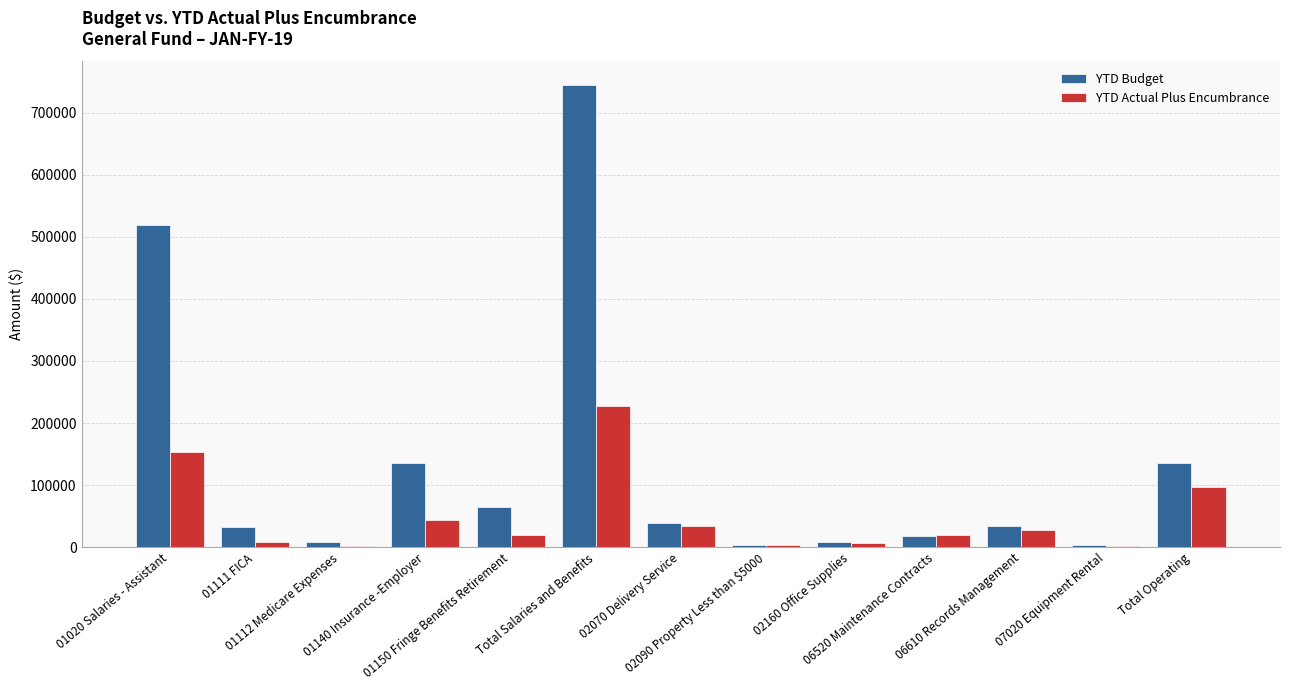

What is the greatest value displayed?

745366.0